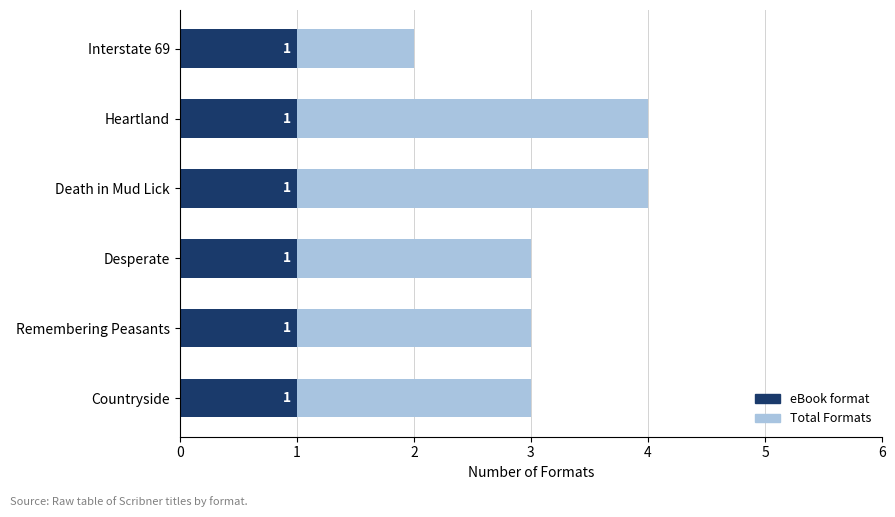

Rank the series by their average value, from highest to lowest.

Total Formats, eBook format